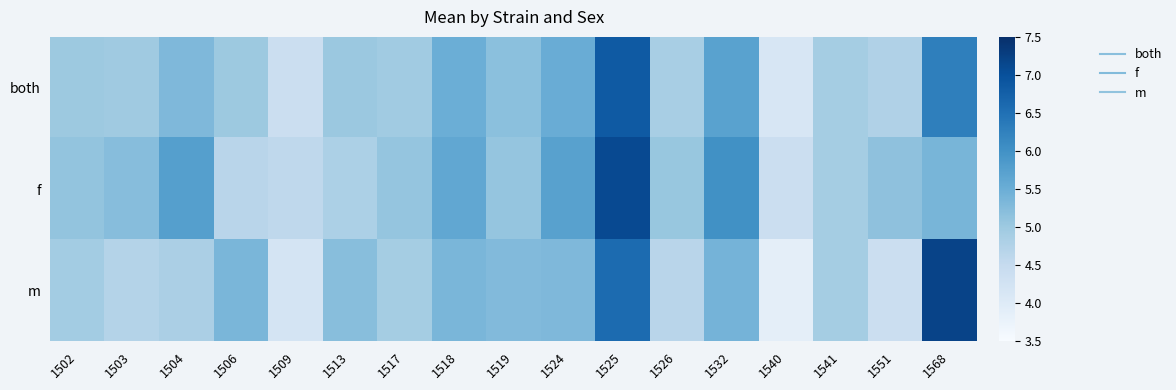

Rank the series by their average value, from highest to lowest.

f, both, m